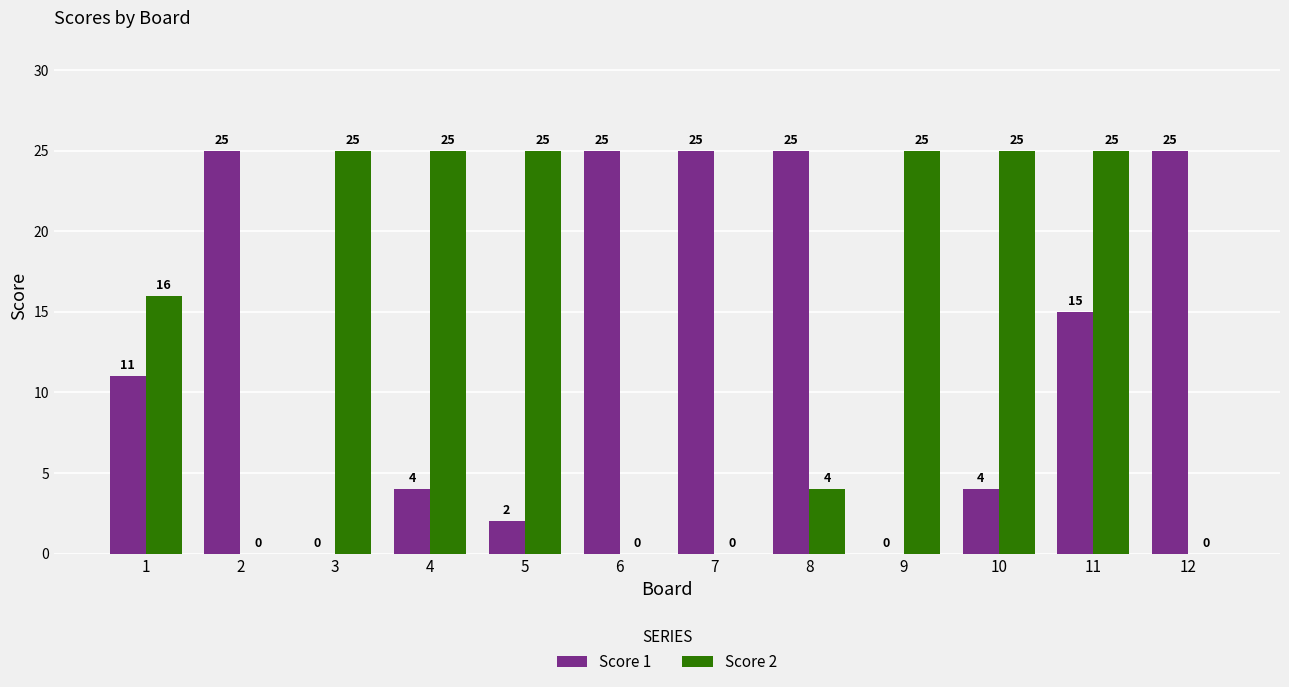

How many values in Score 1 are above zero?

10